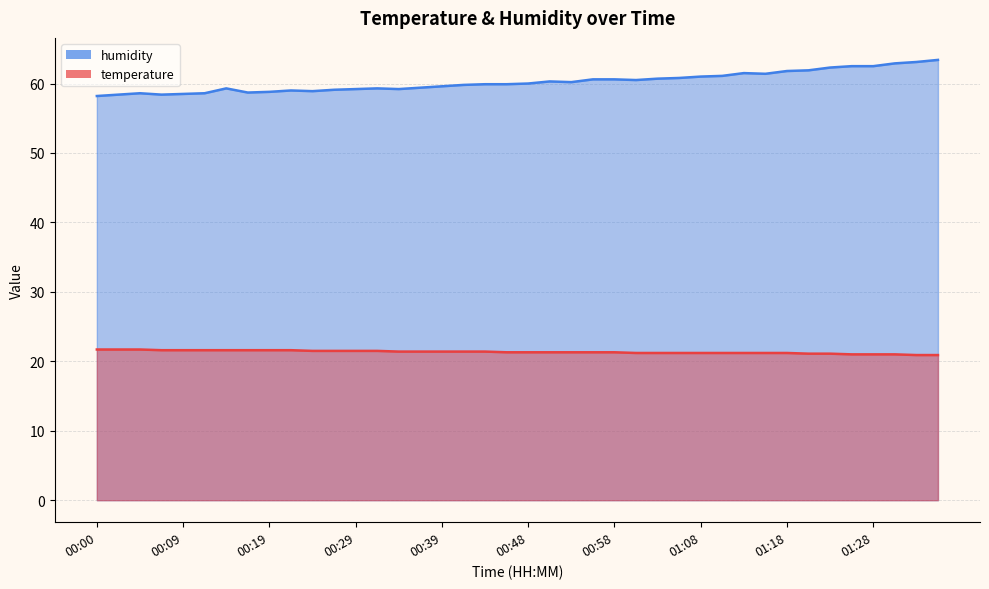

Reading right to left, extract all data points from this chart.

temperature: 01:35=20.9	01:32=20.9	01:30=21.0	01:28=21.0	01:25=21.0	01:23=21.1	01:20=21.1	01:18=21.2	01:15=21.2	01:13=21.2	01:10=21.2	01:08=21.2	01:06=21.2	01:03=21.2	01:01=21.2	00:58=21.3	00:56=21.3	00:53=21.3	00:51=21.3	00:48=21.3	00:46=21.3	00:44=21.4	00:41=21.4	00:39=21.4	00:36=21.4	00:34=21.4	00:31=21.5	00:29=21.5	00:26=21.5	00:24=21.5	00:22=21.6	00:19=21.6	00:17=21.6	00:14=21.6	00:12=21.6	00:09=21.6	00:07=21.6	00:05=21.7	00:02=21.7	00:00=21.7
humidity: 01:35=63.4	01:32=63.1	01:30=62.9	01:28=62.5	01:25=62.5	01:23=62.3	01:20=61.9	01:18=61.8	01:15=61.4	01:13=61.5	01:10=61.1	01:08=61.0	01:06=60.8	01:03=60.7	01:01=60.5	00:58=60.6	00:56=60.6	00:53=60.2	00:51=60.3	00:48=60.0	00:46=59.9	00:44=59.9	00:41=59.8	00:39=59.6	00:36=59.4	00:34=59.2	00:31=59.3	00:29=59.2	00:26=59.1	00:24=58.9	00:22=59.0	00:19=58.8	00:17=58.7	00:14=59.3	00:12=58.6	00:09=58.5	00:07=58.4	00:05=58.6	00:02=58.4	00:00=58.2